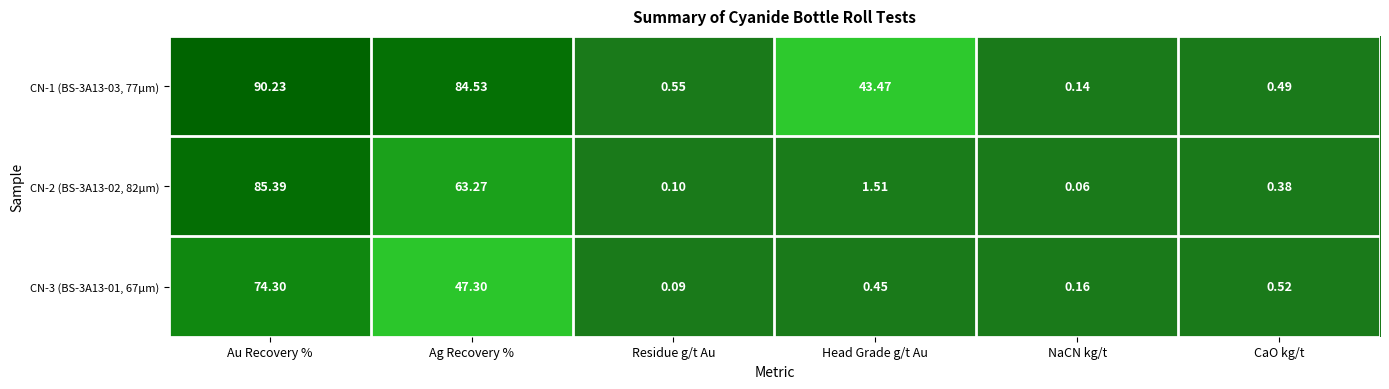

List the labels in order of CN-1 (BS-3A13-03, 77µm) value, largest first.

Au Recovery %, Ag Recovery %, Head Grade g/t Au, Residue g/t Au, CaO kg/t, NaCN kg/t